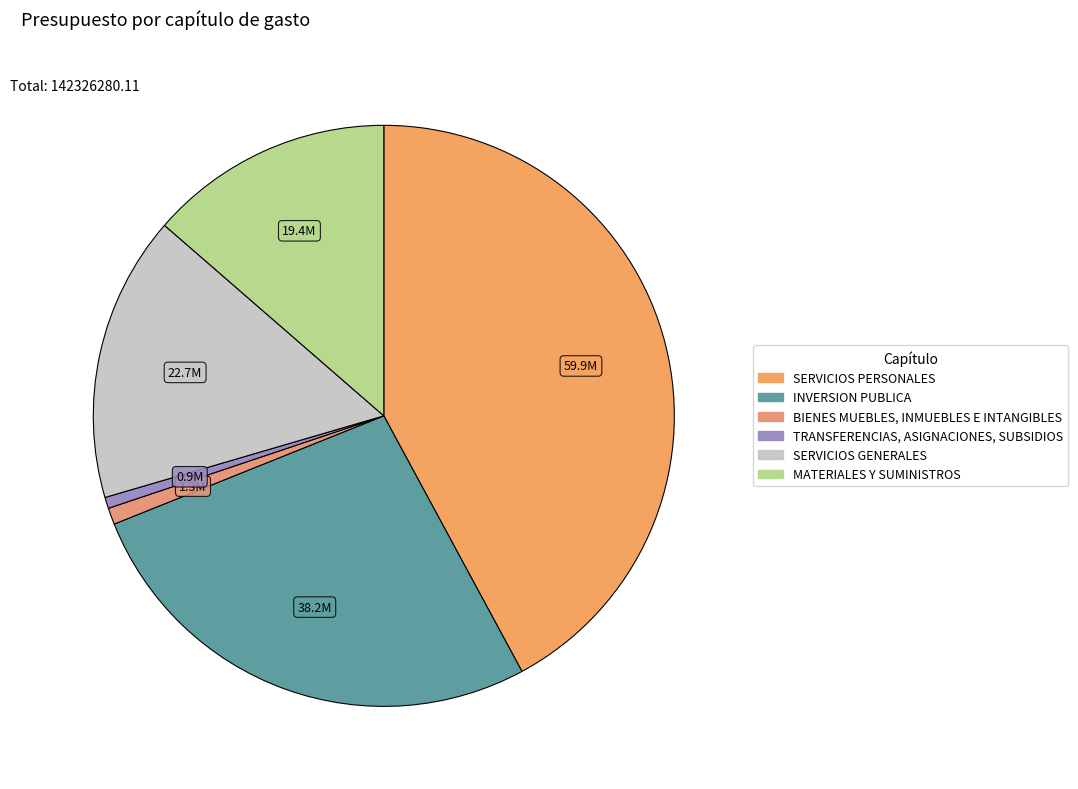

How many slices are in this pie chart?

6